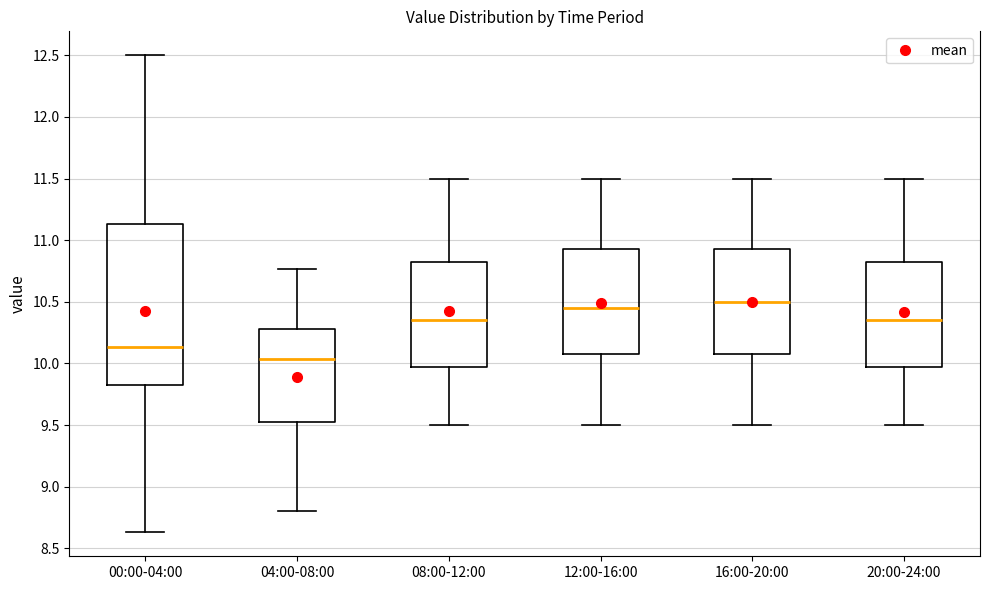

Which box's median line is the lowest?

04:00-08:00